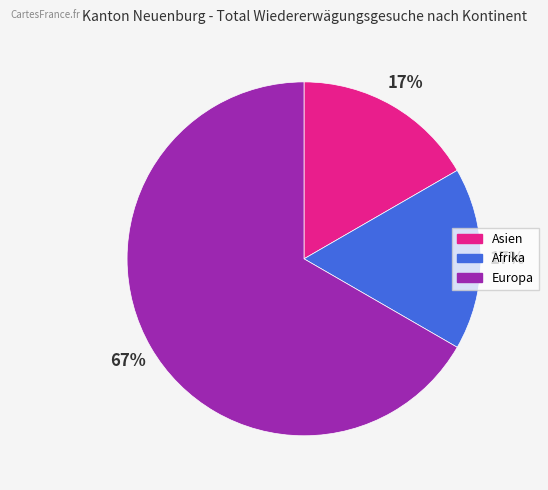

Do Europa and Asien together represent more than half of the pie?

Yes